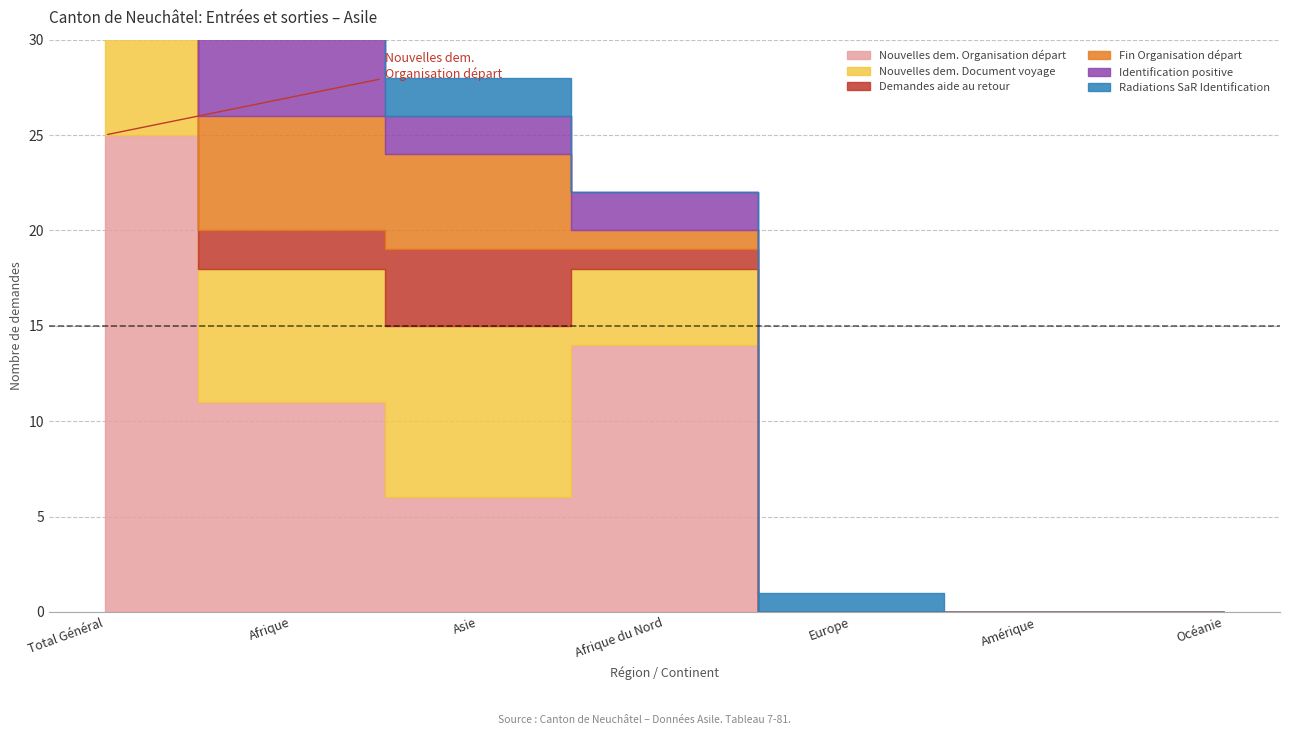

What is the sum of all Fin Organisation départ values?

23